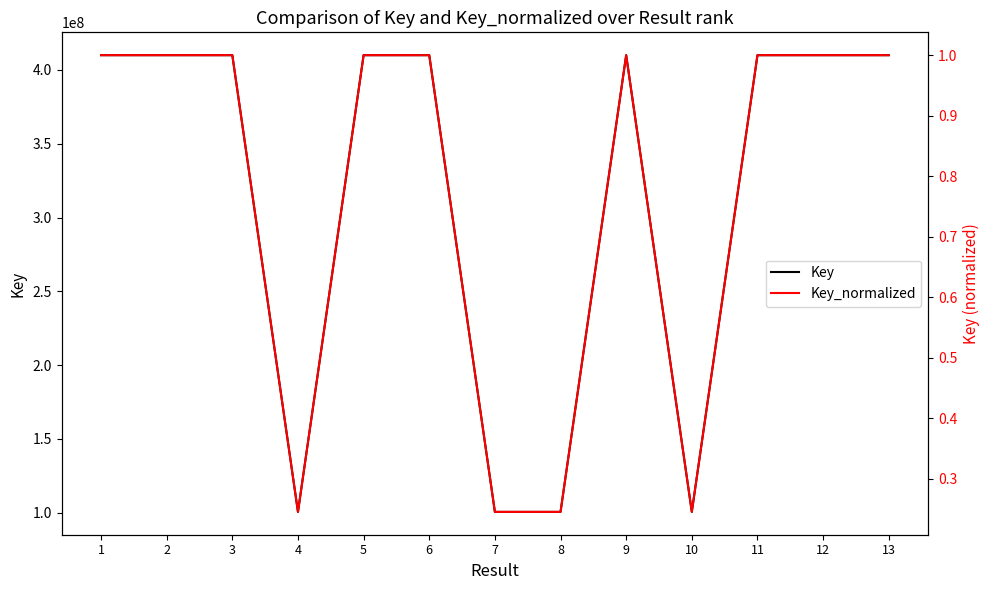

Where is the first local minimum for Key?

4